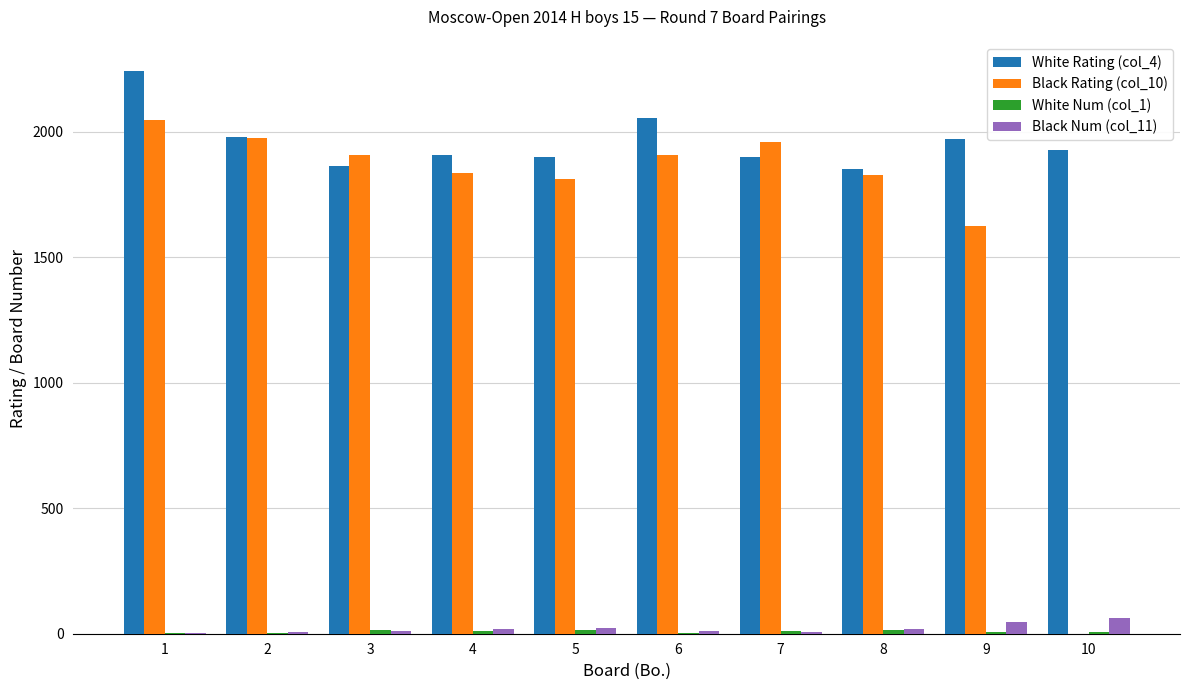

What is the maximum value shown in the chart?

2244